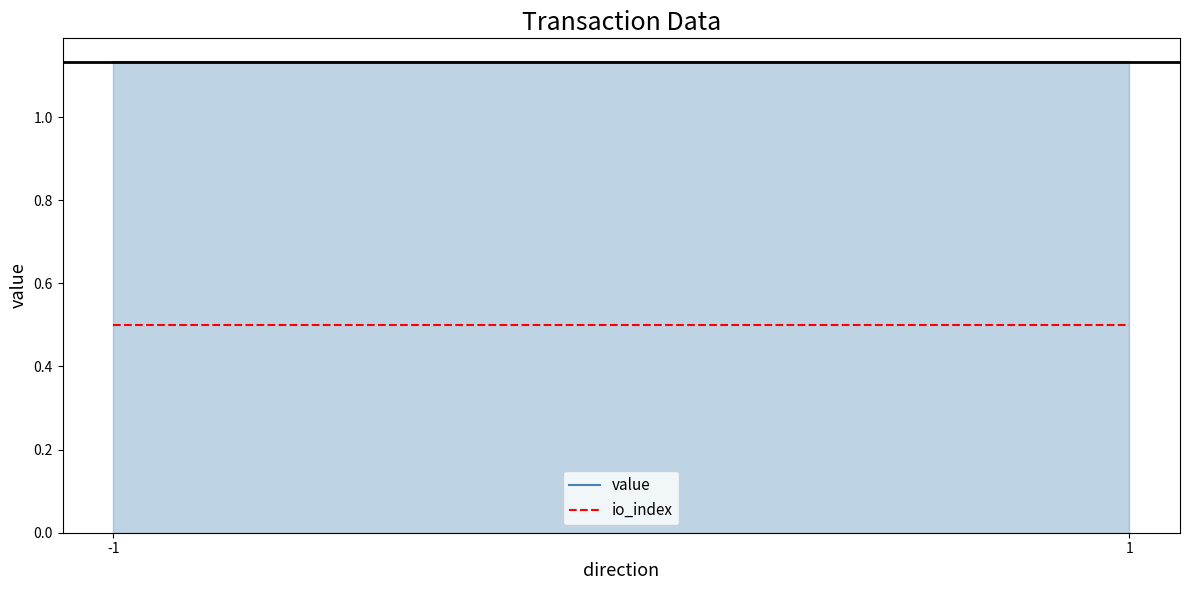

What is the difference between the highest and lowest values at 1?

0.6